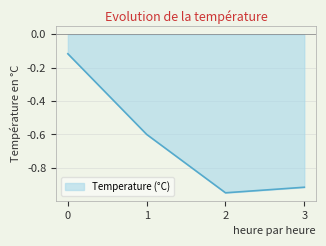

The Temperature (°C) series shows -0.2 at 0. True or false?

False